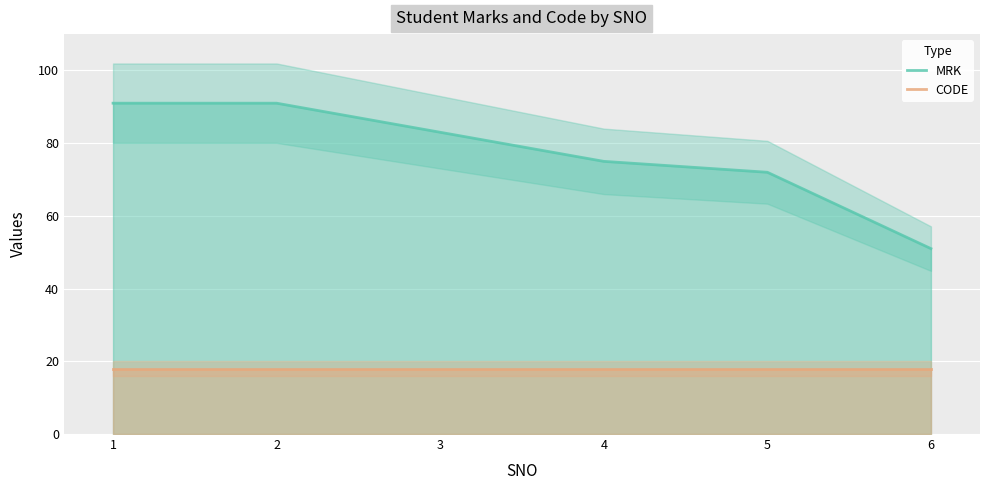

At how many categories does at least one series exceed 25?

6